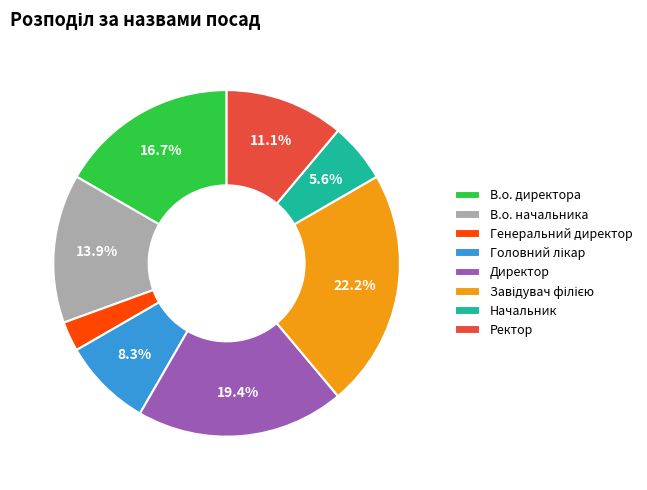

True or false: Ректор accounts for 11% of the total.

True